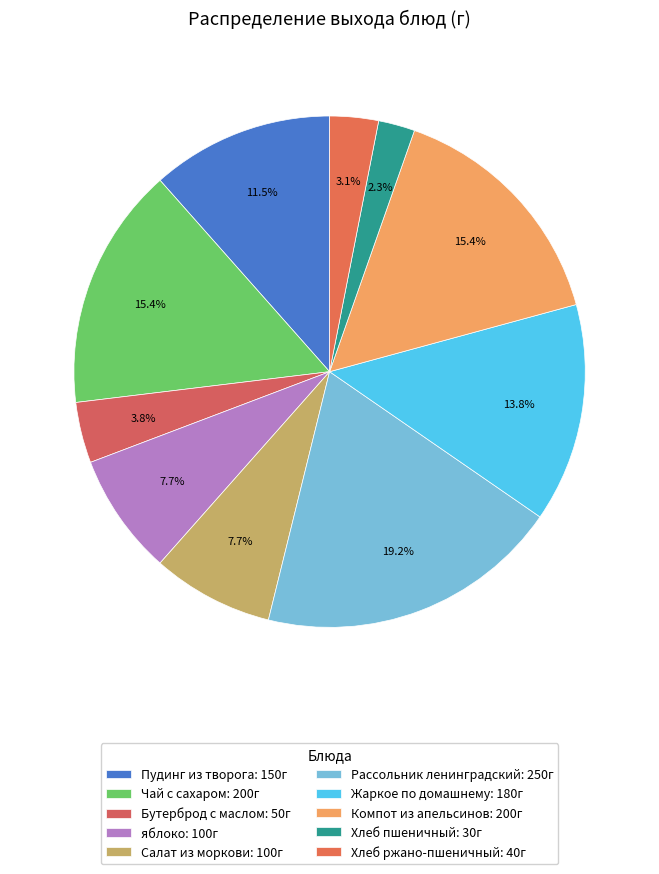

Is there a majority slice in this chart?

No